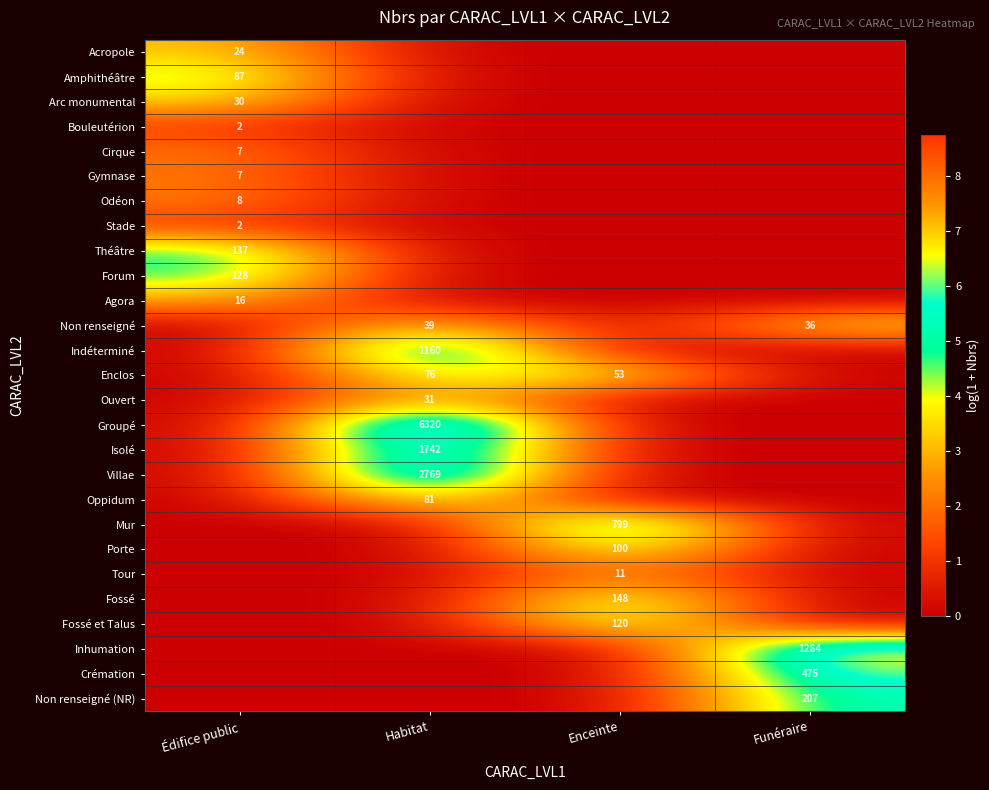

The value of Odéon at Édifice public is 8. True or false?

True